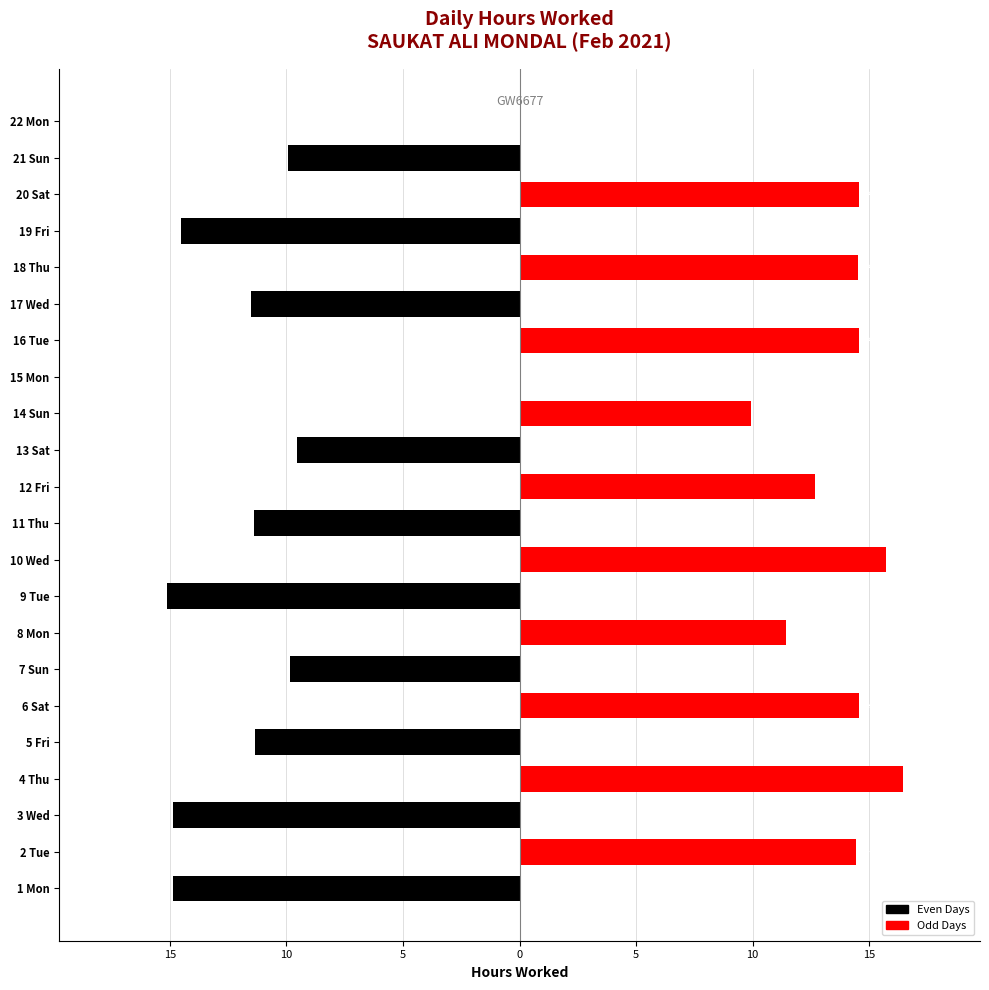

Rank the series by their average value, from lowest to highest.

Even Days, Odd Days